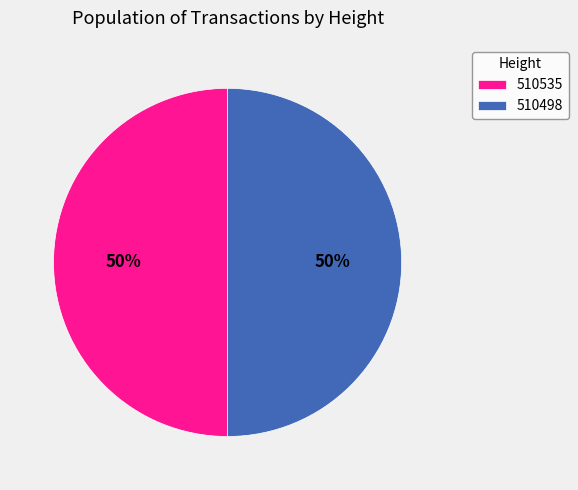

Is the sum of 510498 and 510535 greater than half?

Yes